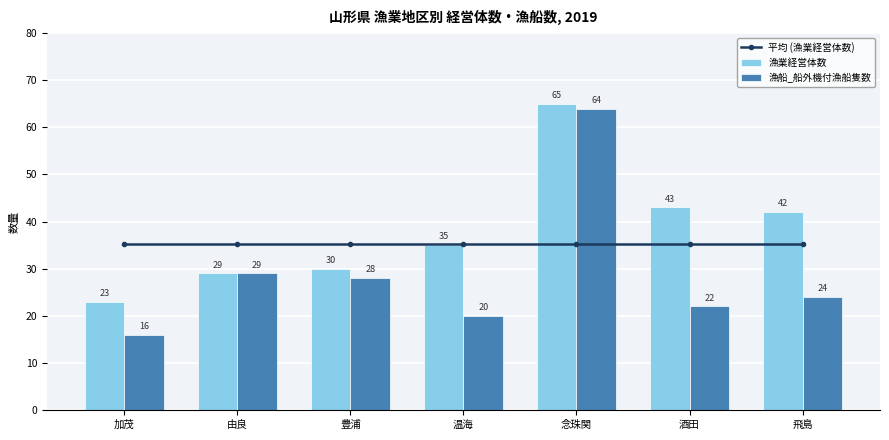

What is the highest value of the 漁船_船外機付漁船隻数 series?

64